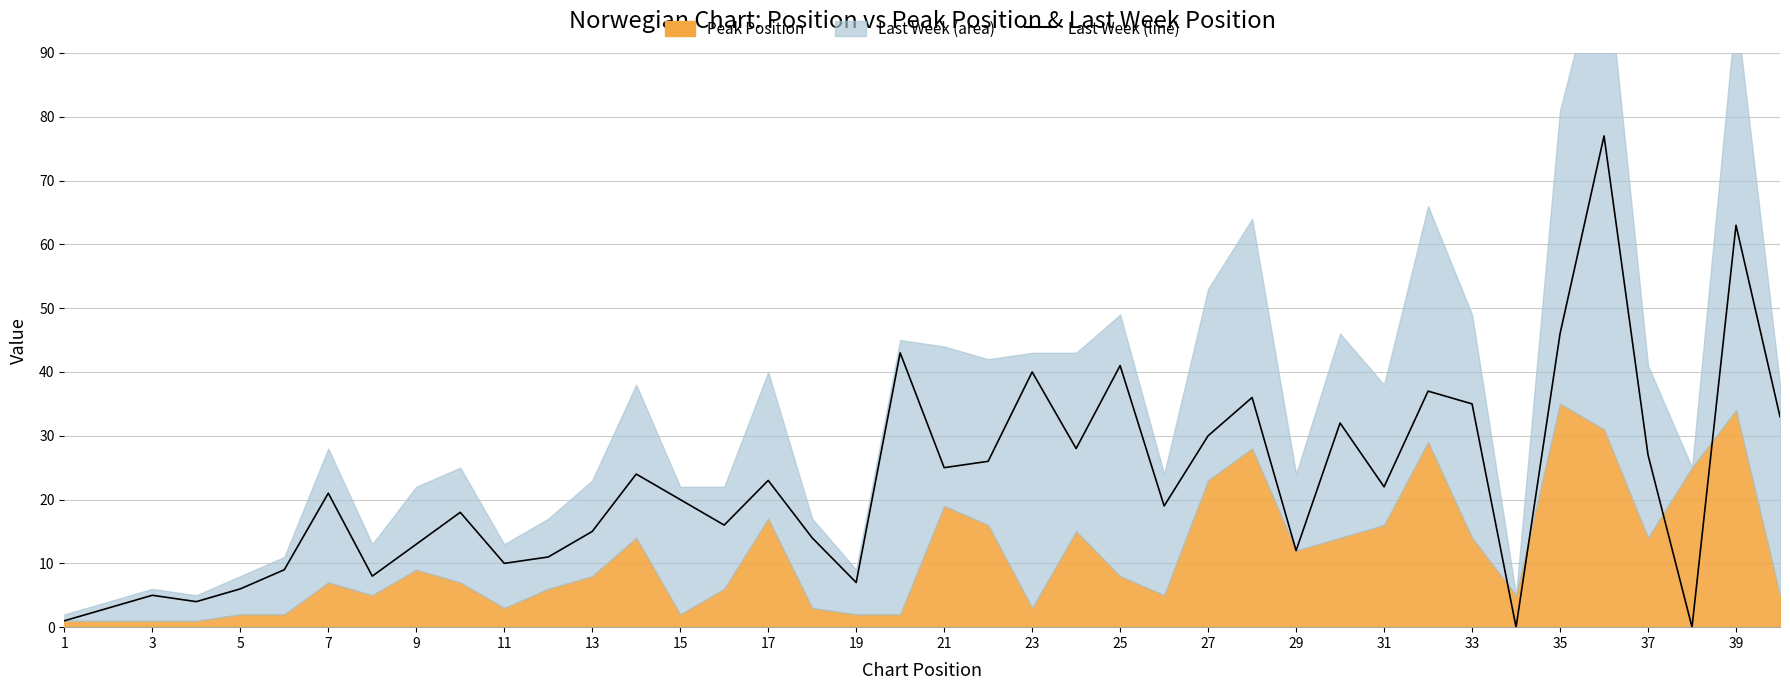

At which label does the data first exceed 21?

27